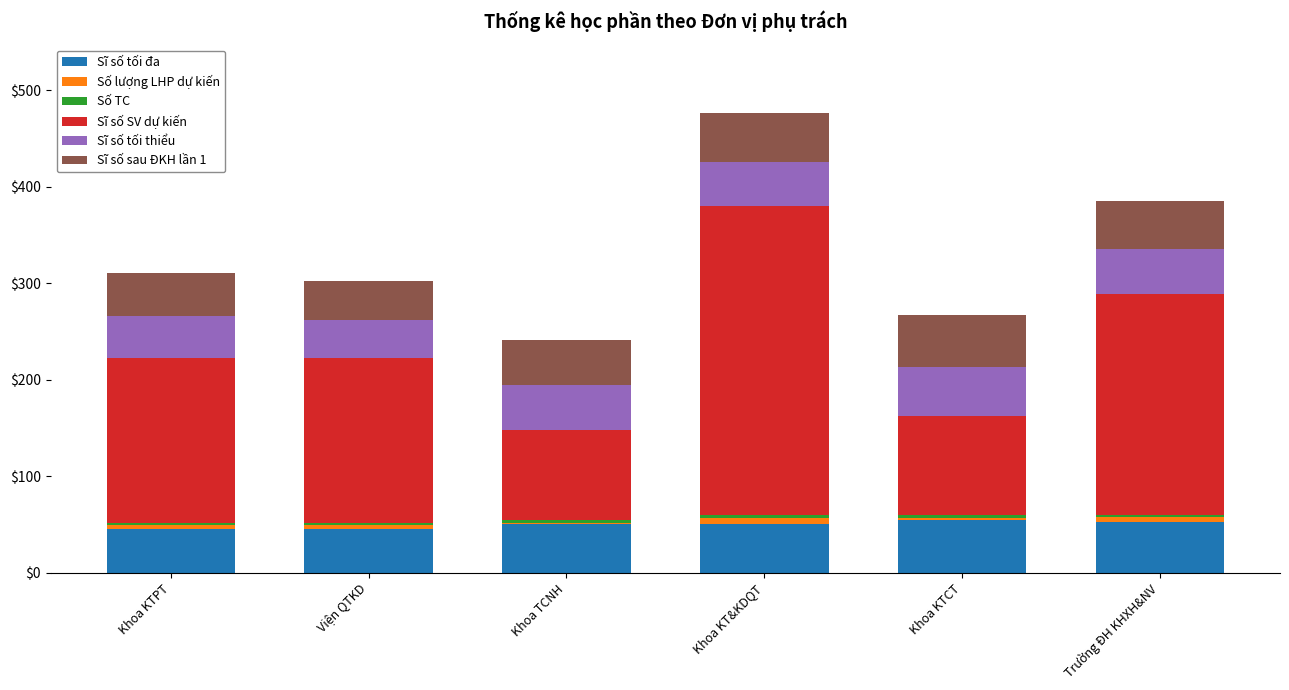

At which category is the sum across all series the highest?

Khoa KT&KDQT